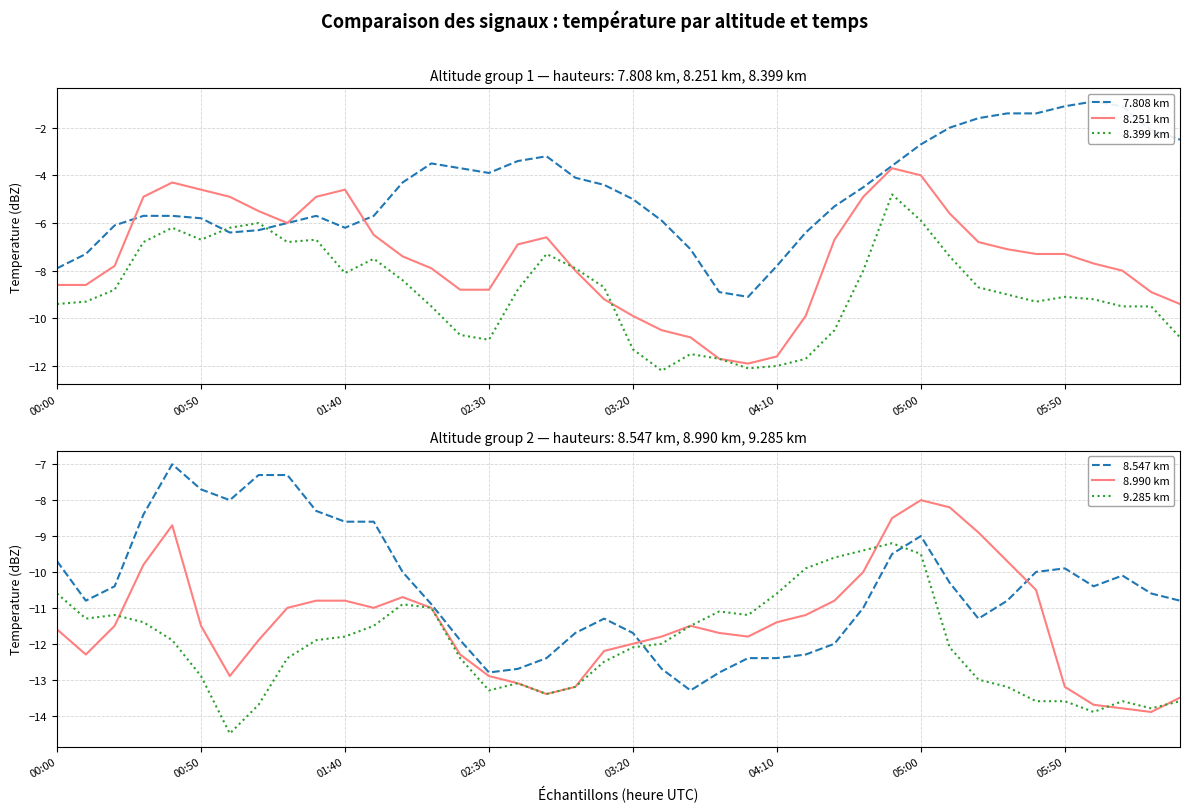

The value of 8.251 km at 04:10 is -11.6. True or false?

True